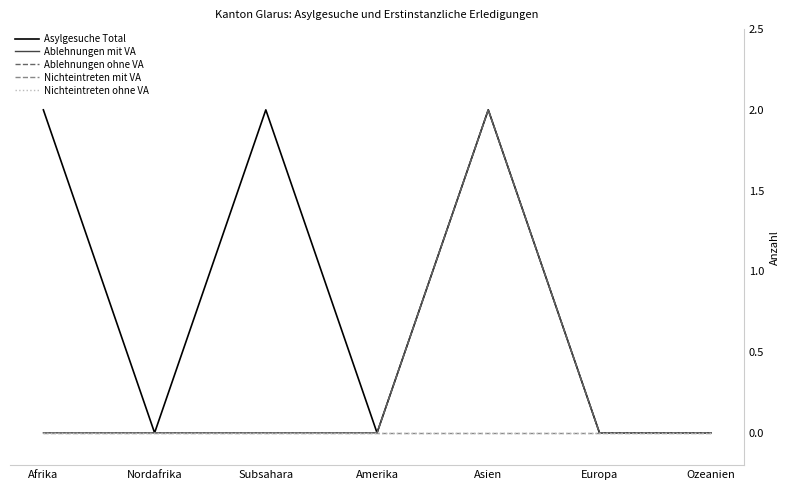

Does the chart display data point markers on the line(s)?

No